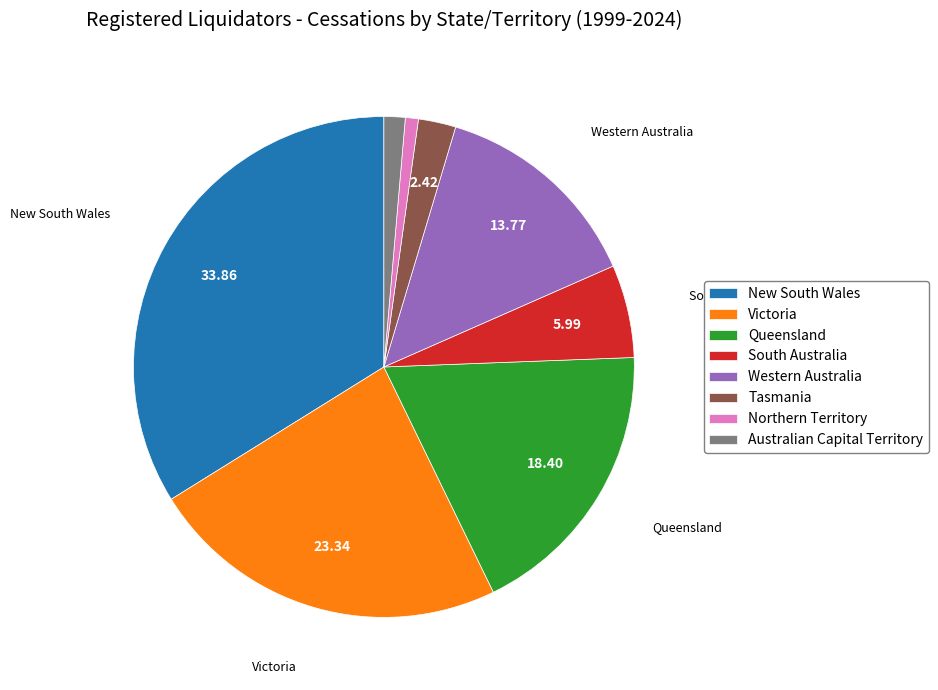

Which category has the biggest portion of the pie?

New South Wales